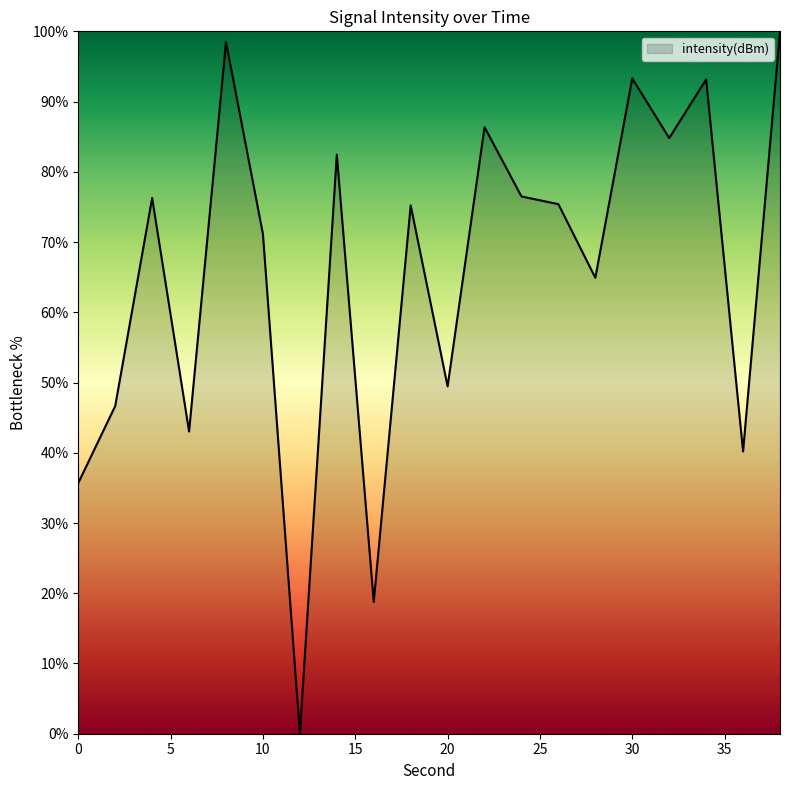

What is the greatest value displayed?

100.0